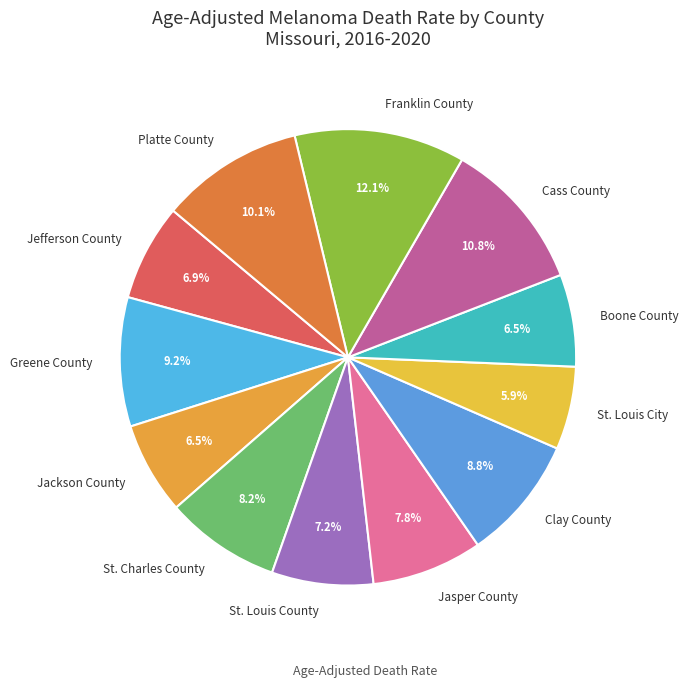

Does any single category account for the majority?

No